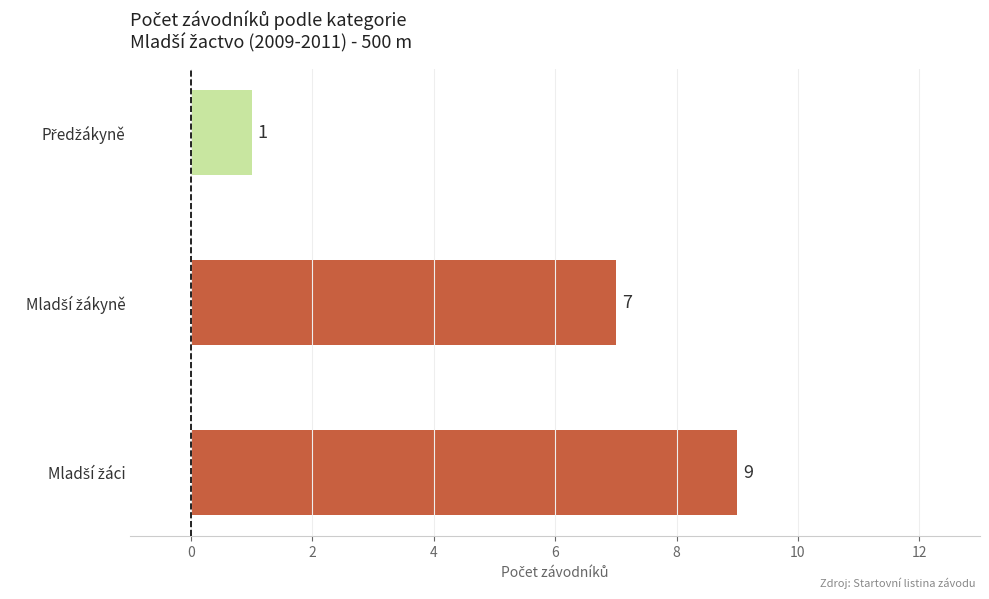

Count the values in the range 1 to 9.

3